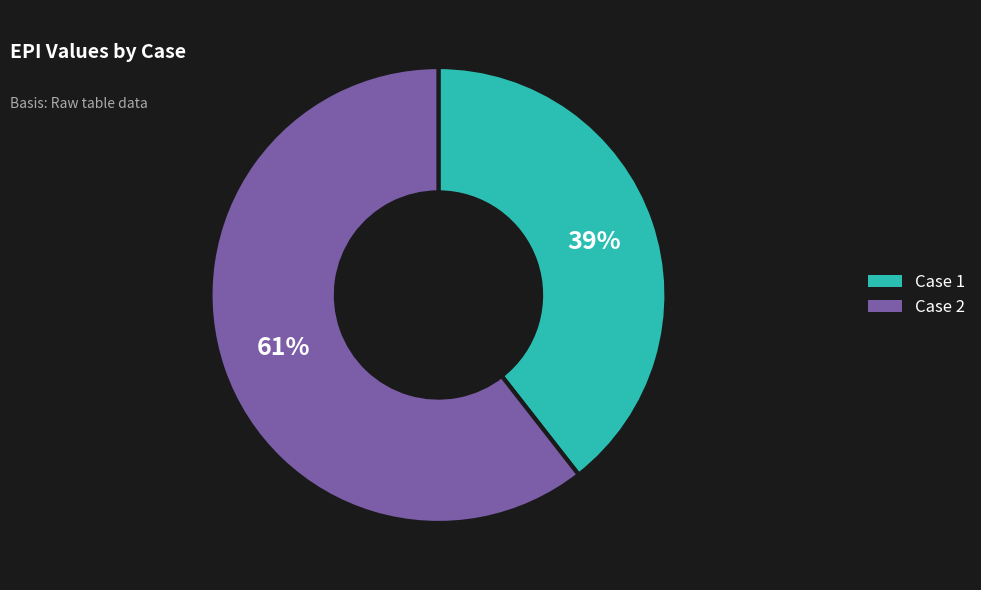

Rank the categories by value from lowest to highest.

Case 1, Case 2